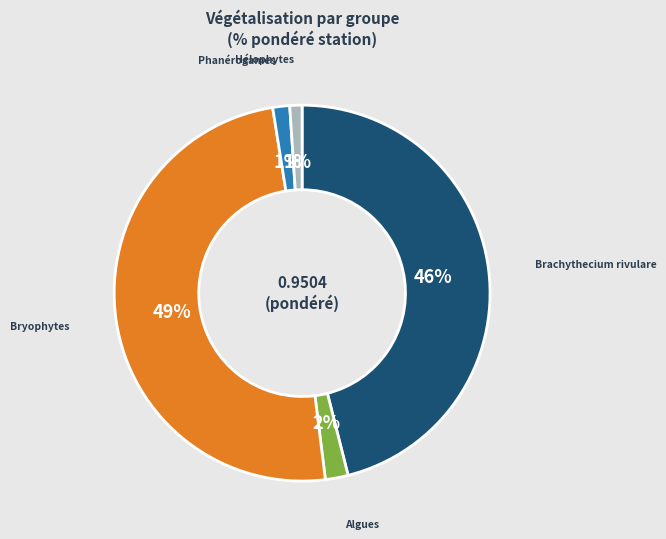

Count the number of slices in the pie.

5